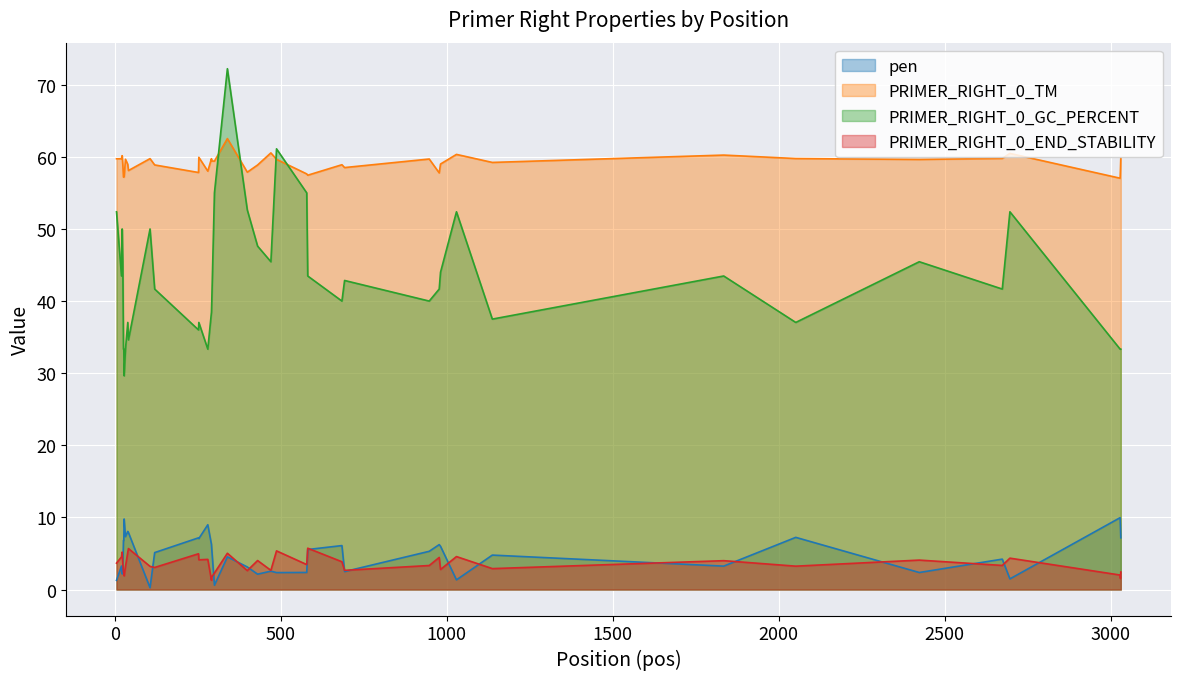

Which series has the widest spread of values?

PRIMER_RIGHT_0_GC_PERCENT